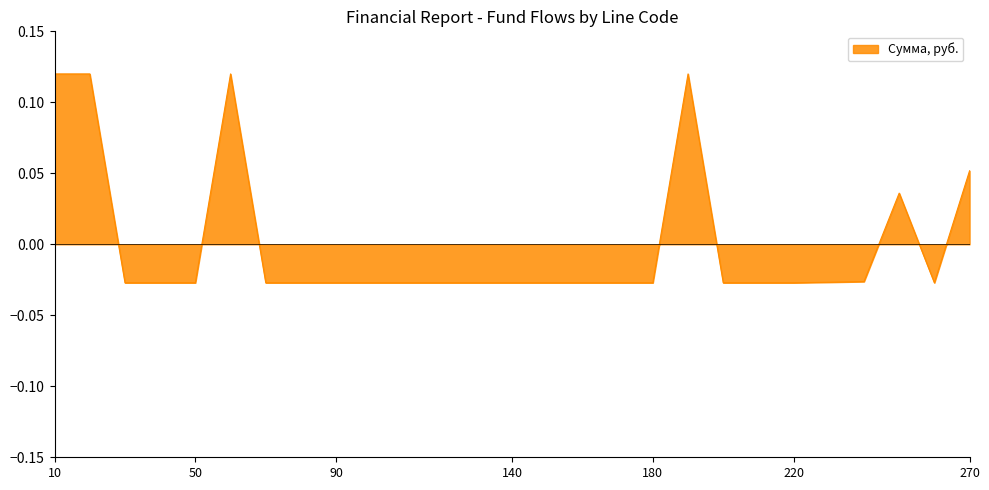

How many lines are shown in the chart?

1